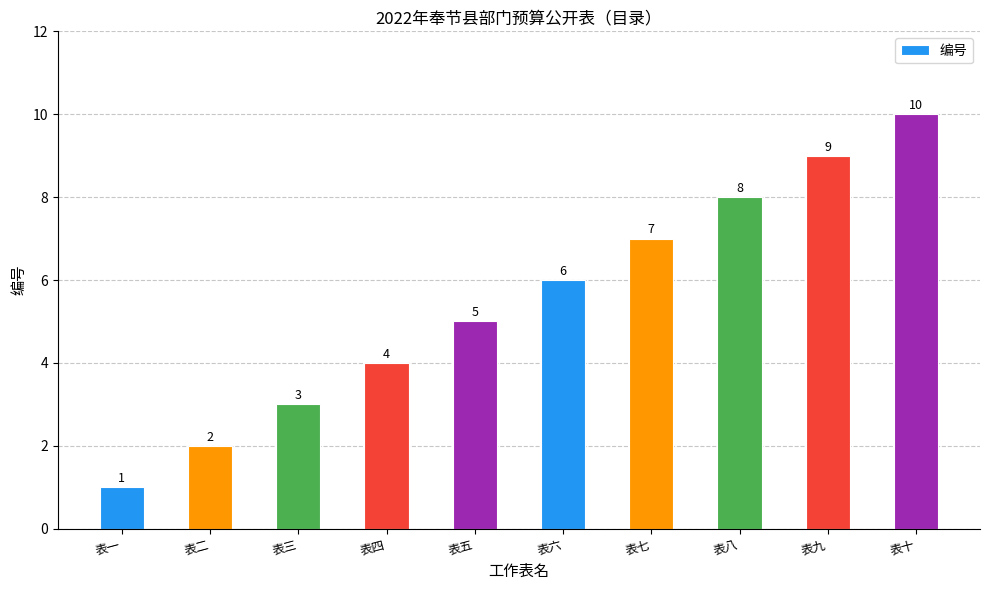

Count the number of data series in this chart.

1